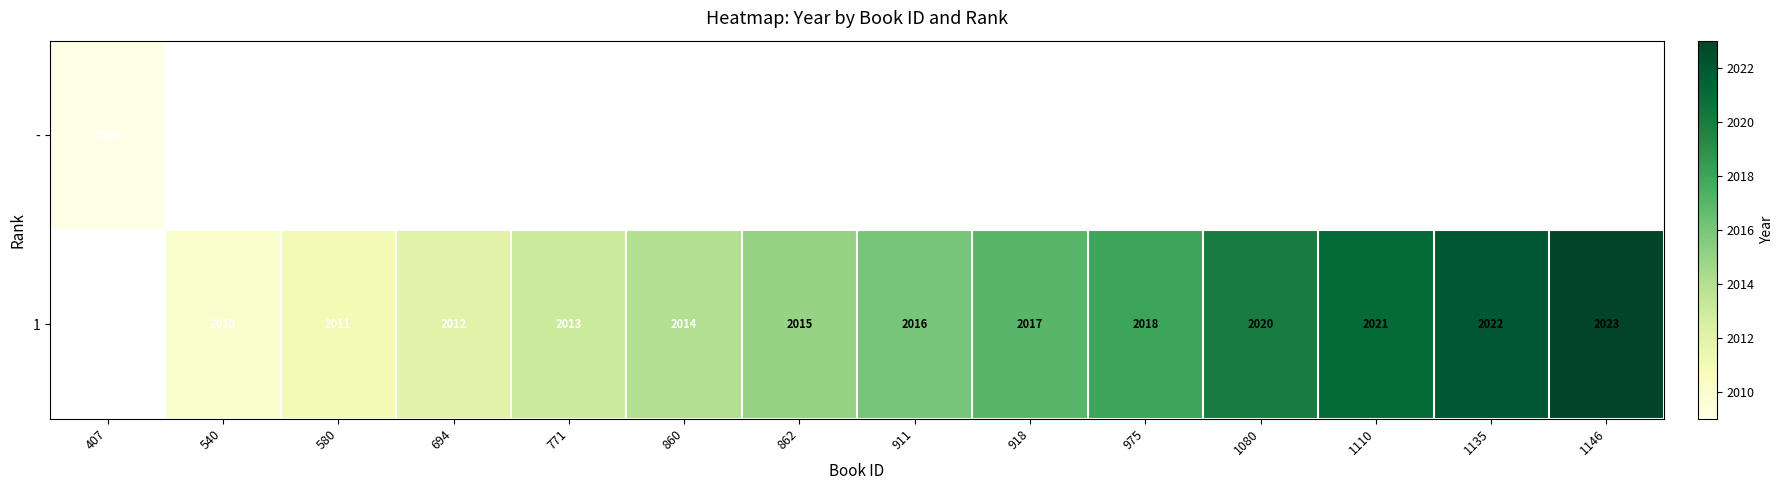

What is the sum of the 1 values at 1146 and 1080?

4043